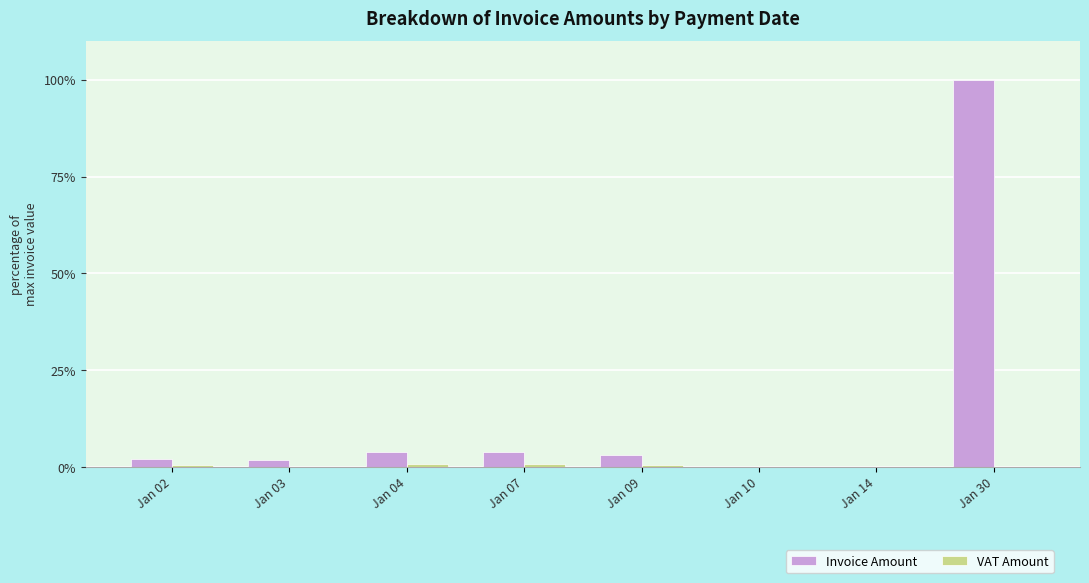

Which series has the largest total across all categories?

Invoice Amount